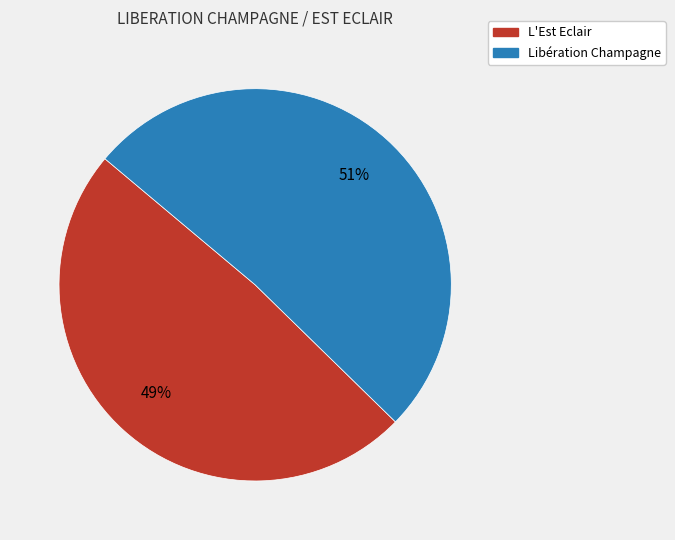

To the nearest percent, what is the difference between the largest and smallest slice percentages?

2%